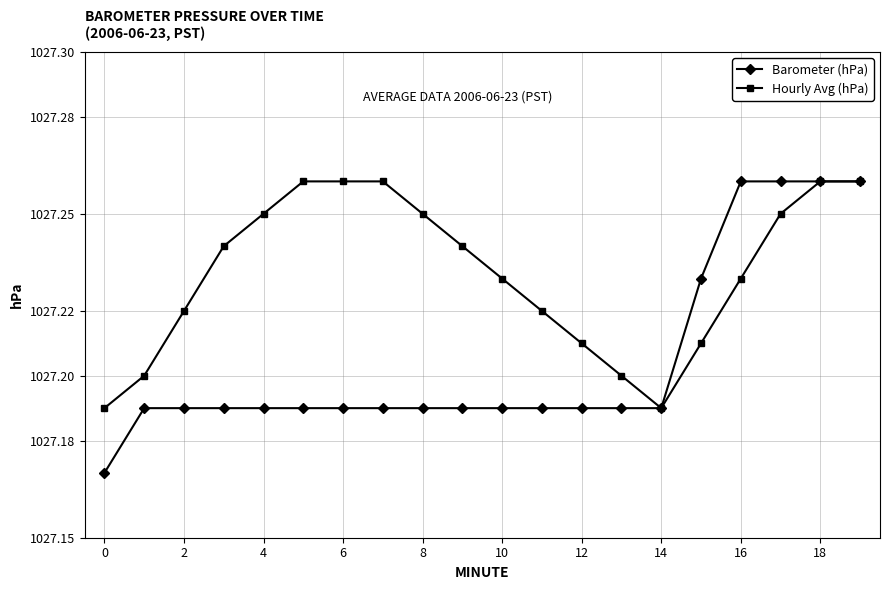

At how many categories does at least one series exceed 1027?

20